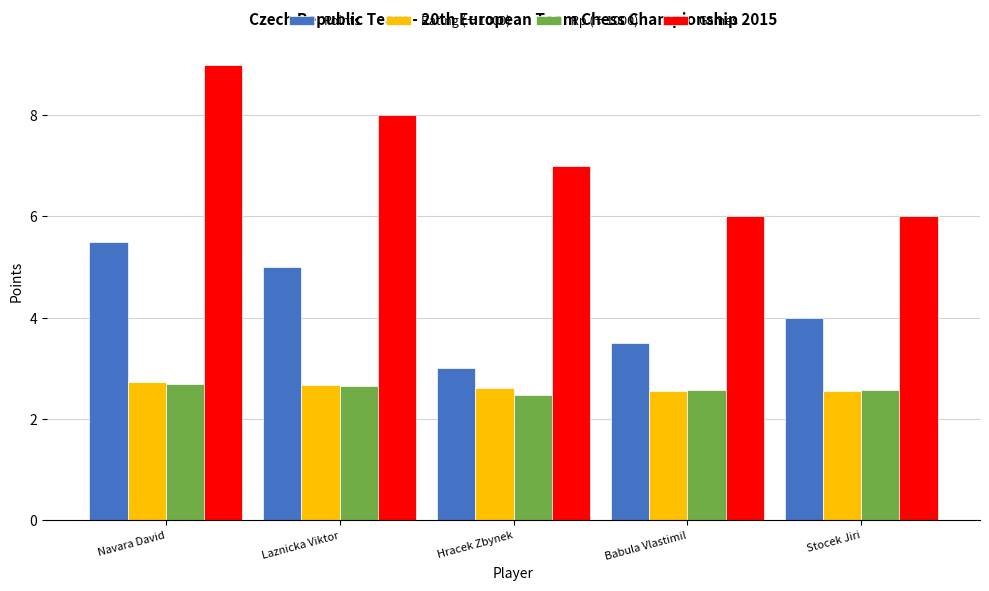

What is the difference between the highest and lowest values at Navara David?

6.3